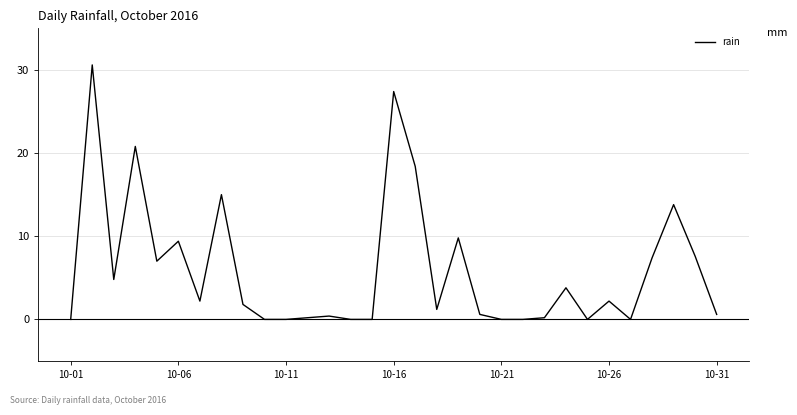

What is the difference between the maximum and minimum values?

30.6